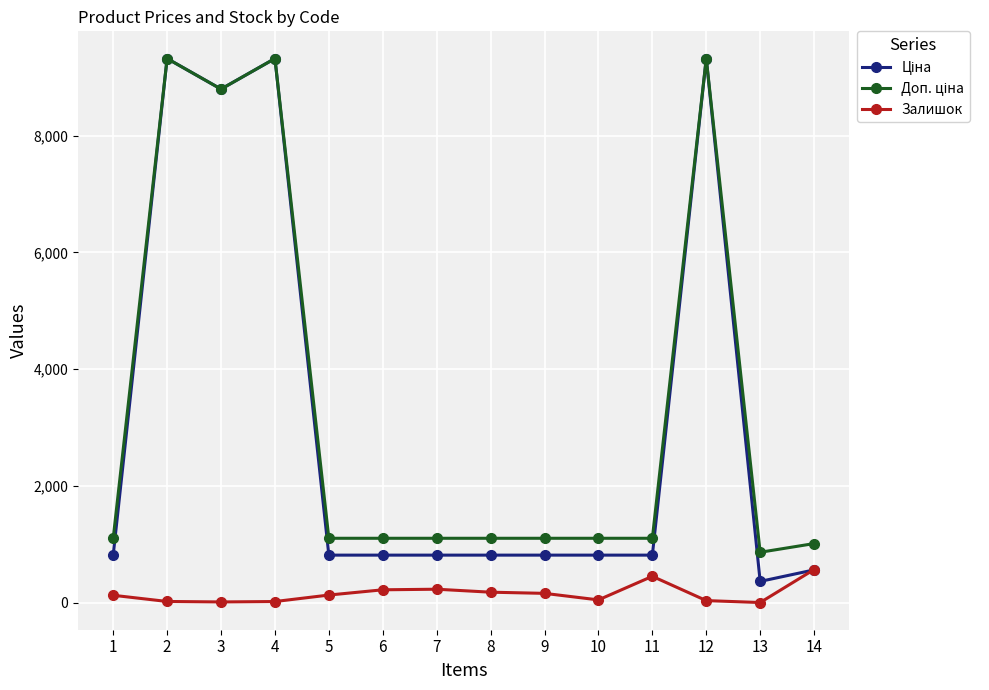

How many categories are shown in the chart?

14